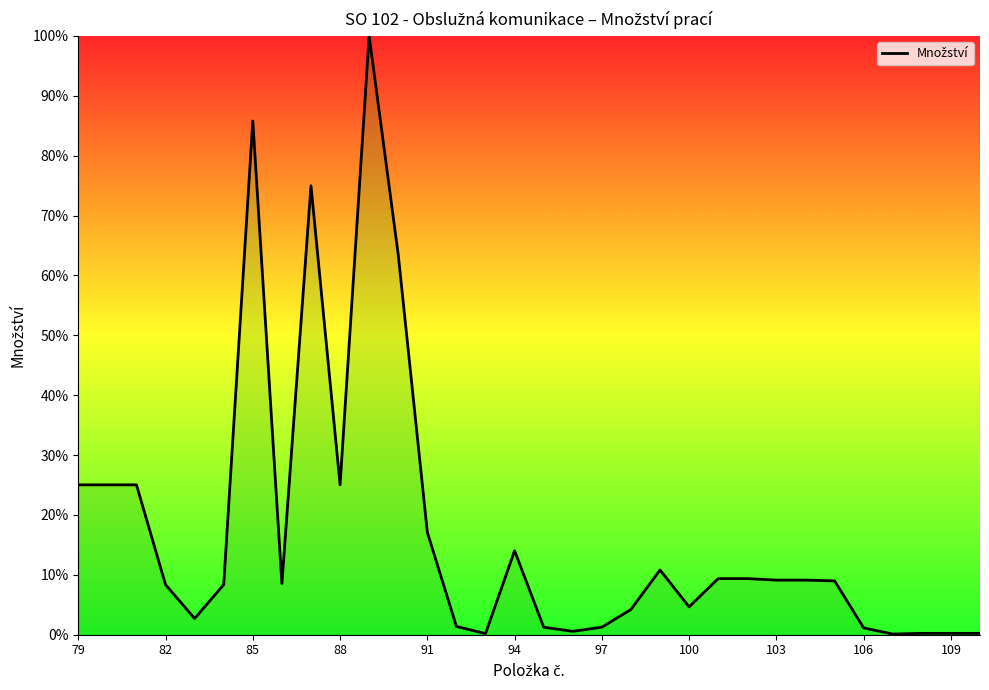

What is the difference between the maximum and minimum values?

99.9